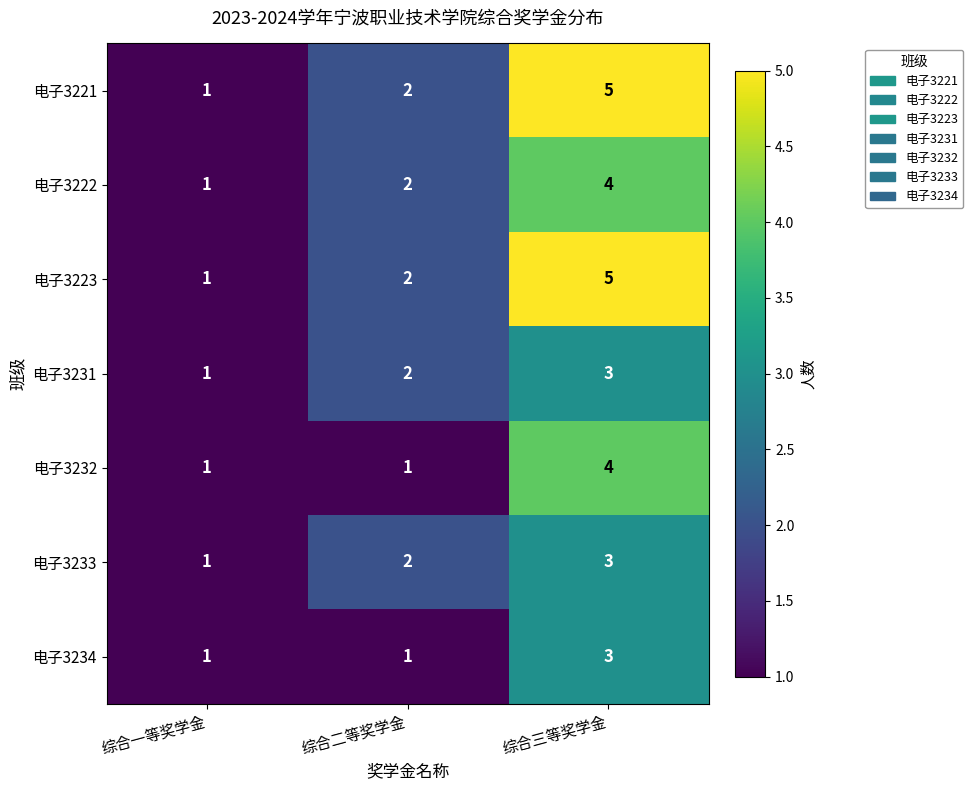

Count the 电子3233 values in the range 1 to 3.

3